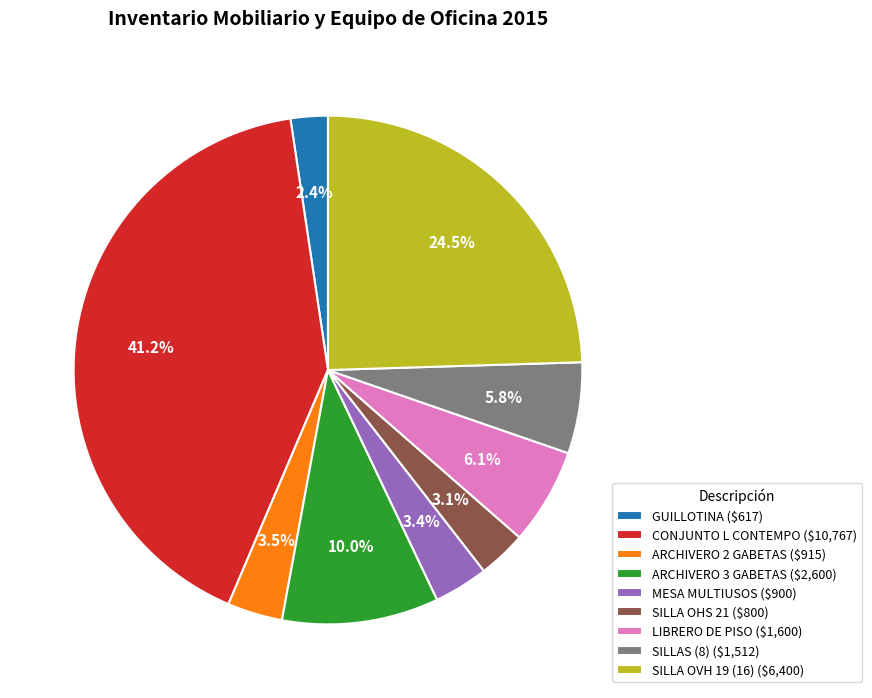

To the nearest percent, what is the combined percentage of LIBRERO DE PISO and SILLA OHS 21?

9%